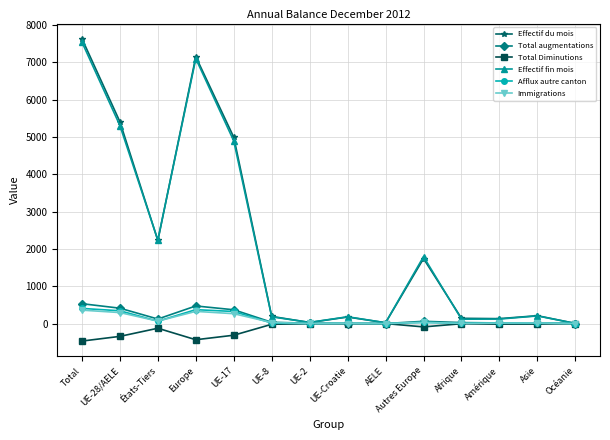

True or false: Total augmentations has a value of 0 at UE-Croatie.

True